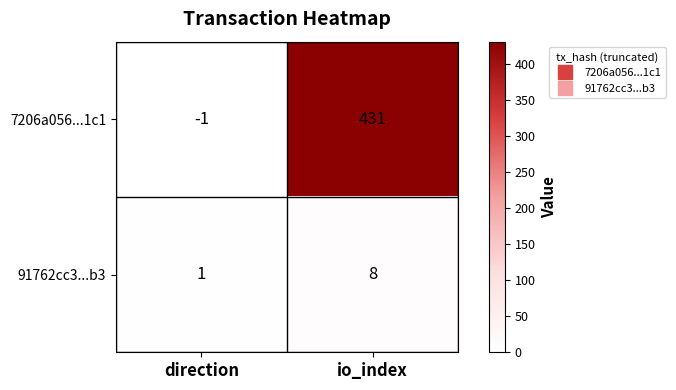

How many data points does each series have?

2